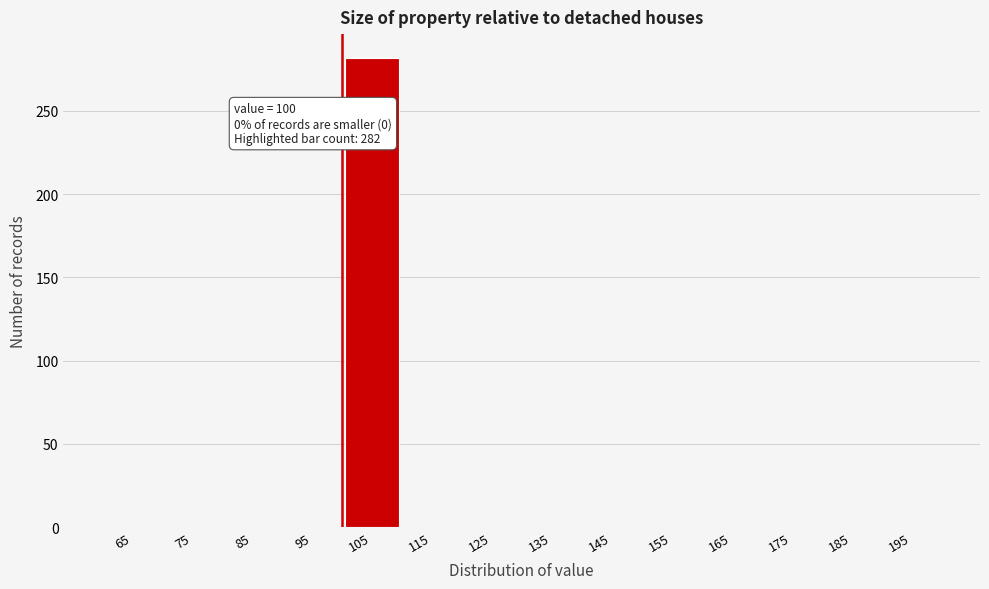

Which range on the x-axis has the tallest bar?

100 to 110